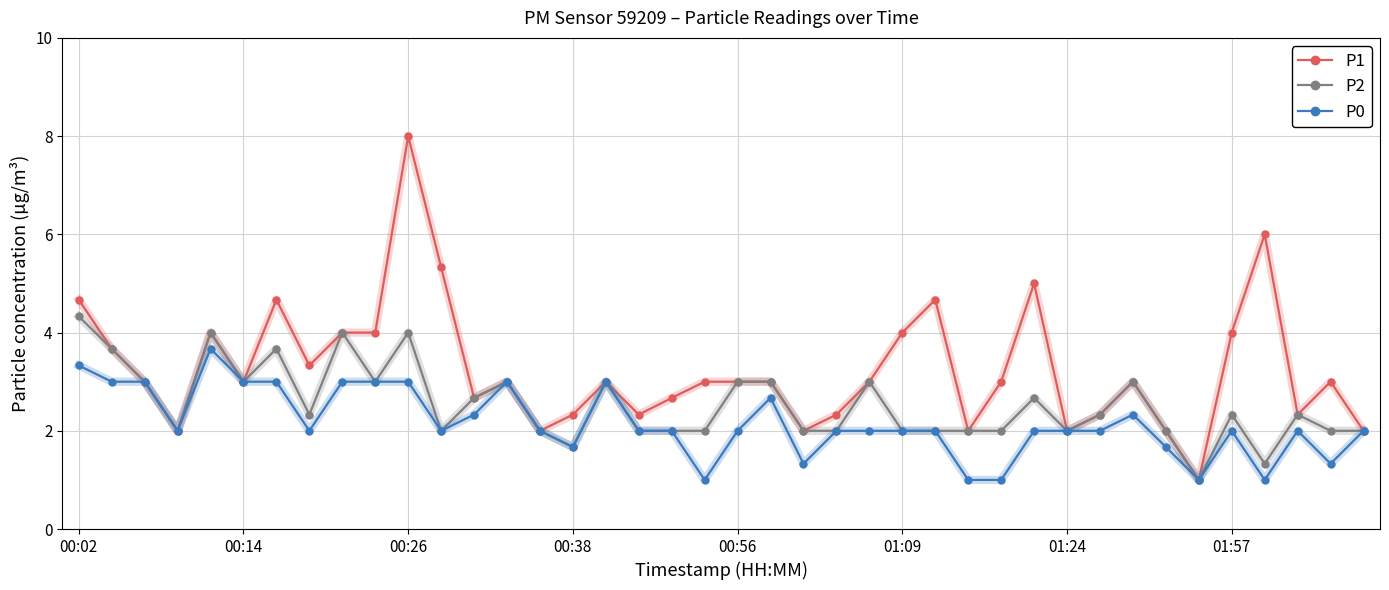

Which series has the largest total across all categories?

P1